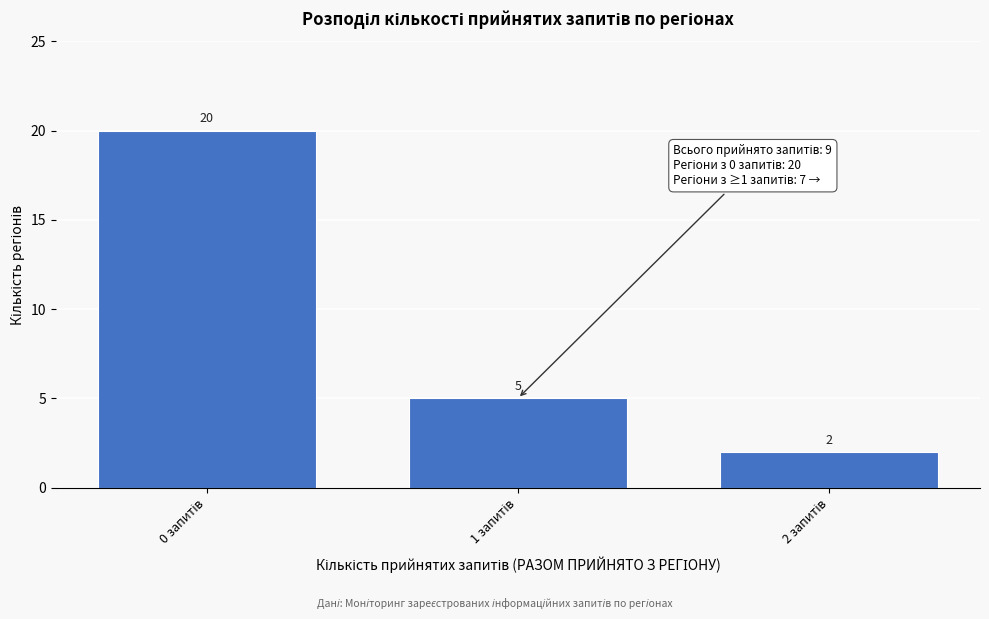

Reading left to right, what are all the values shown in this chart?

20	5	2